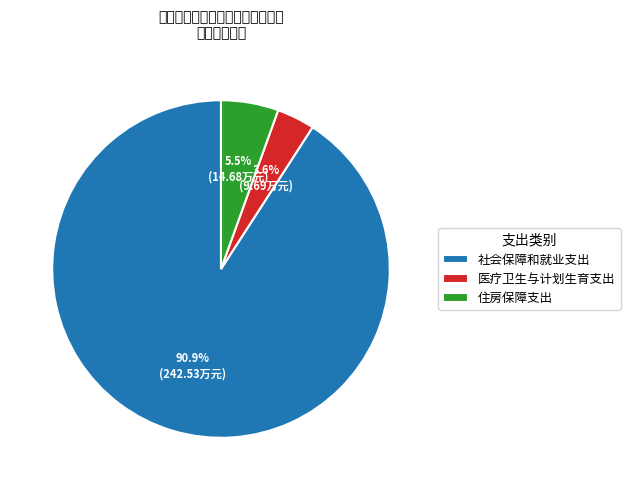

Rank the categories by value from lowest to highest.

医疗卫生与计划生育支出, 住房保障支出, 社会保障和就业支出